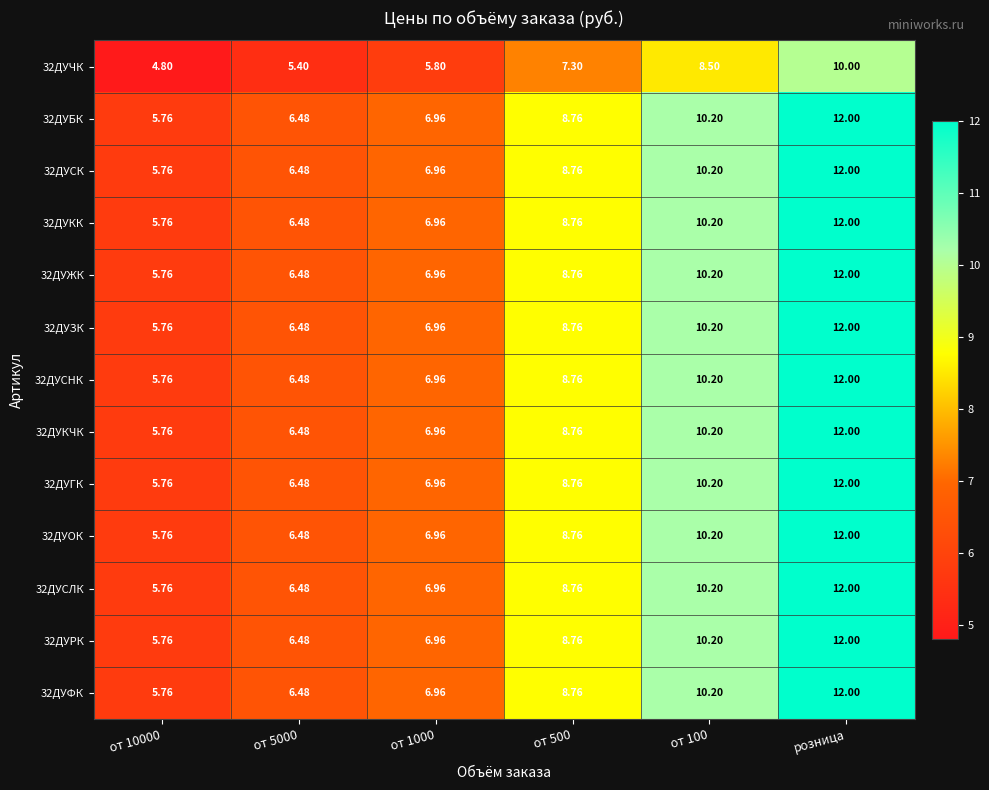

Which category has the highest value across all series?

розница